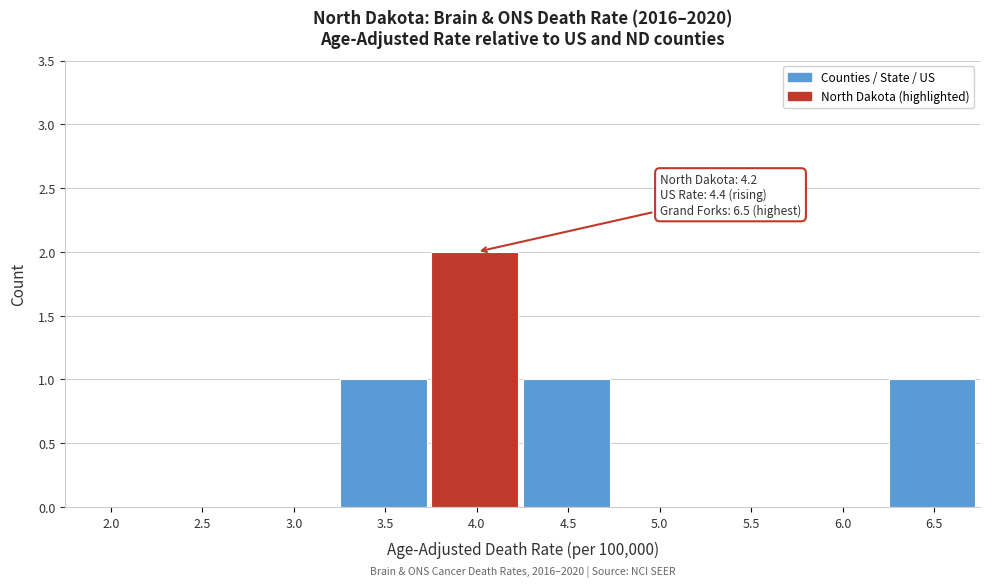

Reading left to right, list all the values displayed in this chart.

2.0=0	2.5=0	3.0=0	3.5=1	4.0=2	4.5=1	5.0=0	5.5=0	6.0=0	6.5=1